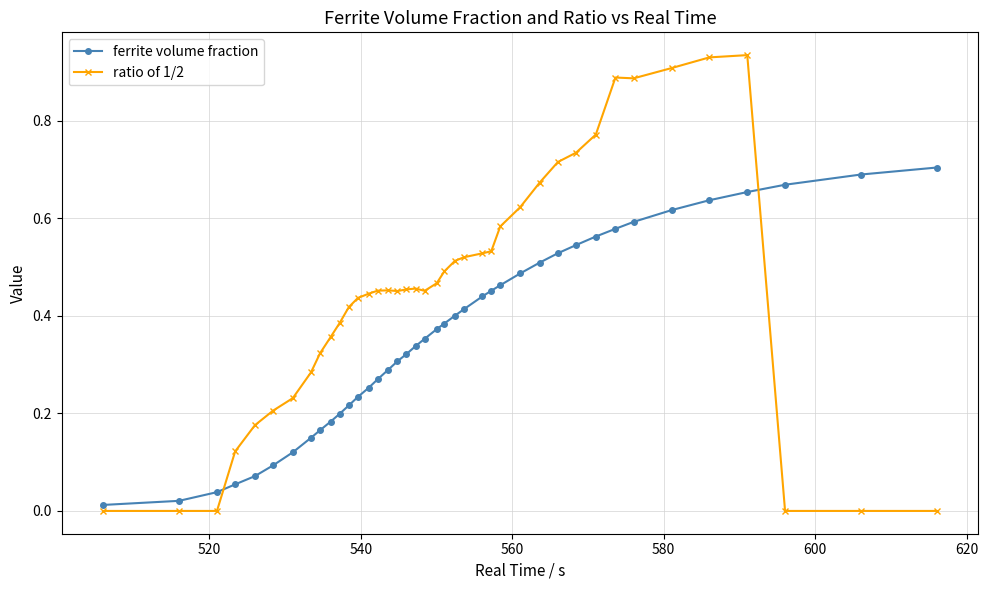

True or false: ratio of 1/2 has more than 2 interior local peaks.

True